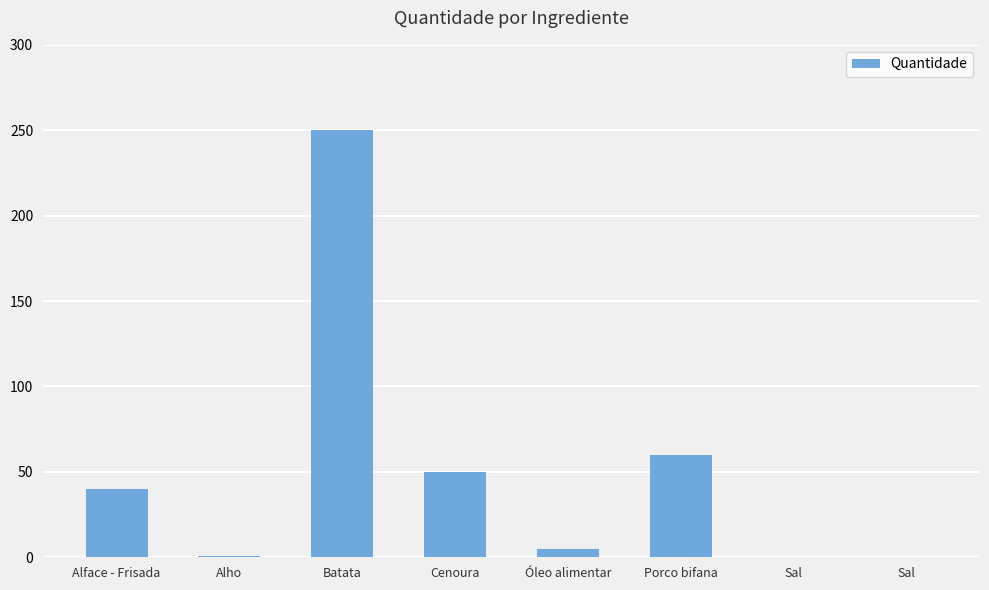

How many categories are shown in the chart?

8